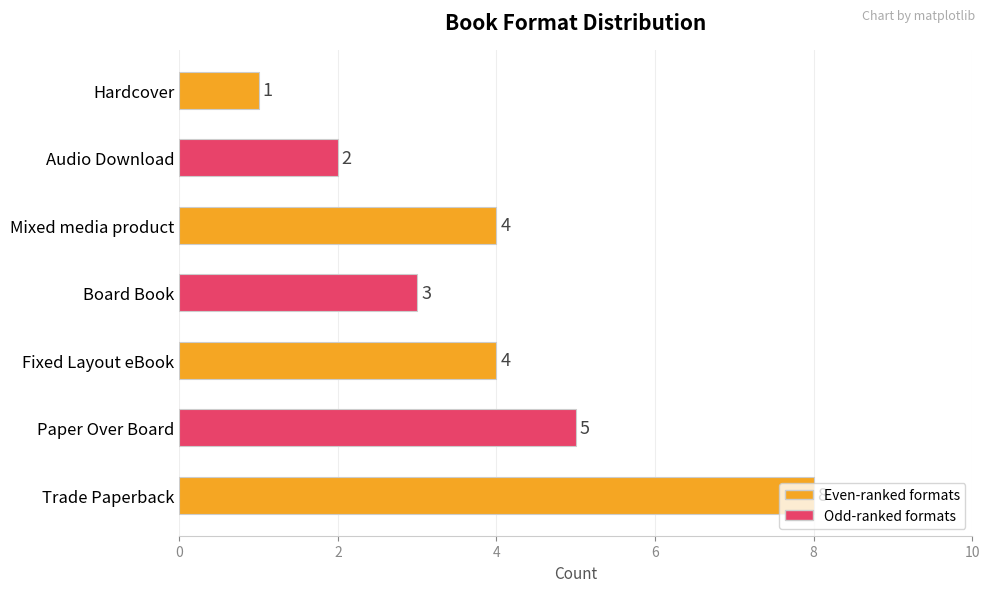

True or false: the data shows 4 at Fixed Layout eBook.

True